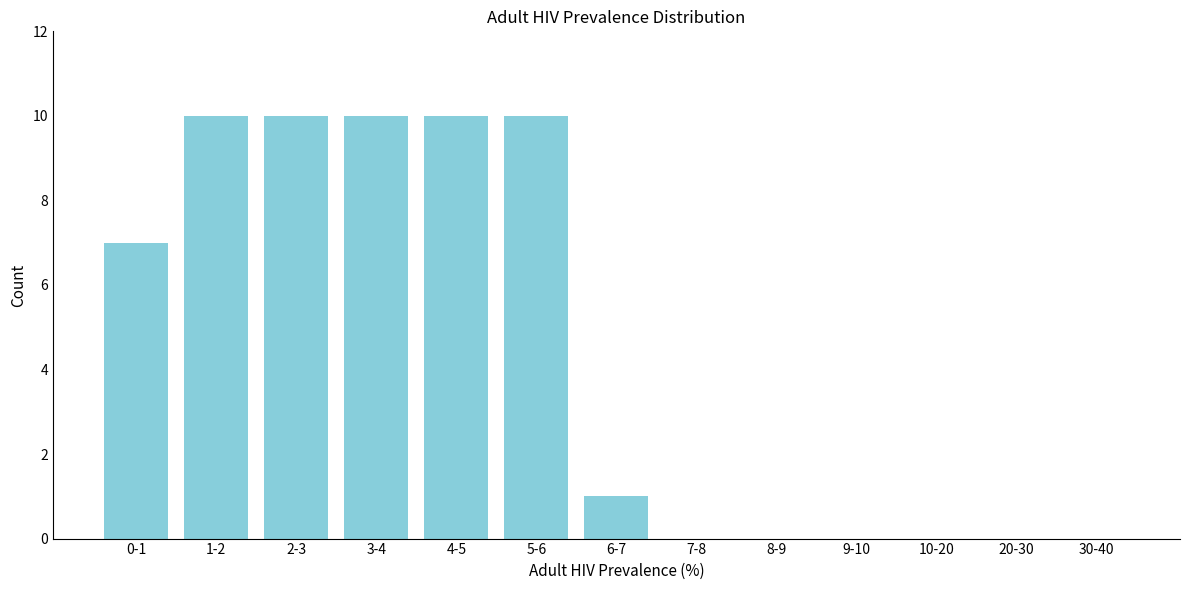

Reading right to left, list all the values displayed in this chart.

30-40=0	20-30=0	10-20=0	9-10=0	8-9=0	7-8=0	6-7=1	5-6=10	4-5=10	3-4=10	2-3=10	1-2=10	0-1=7